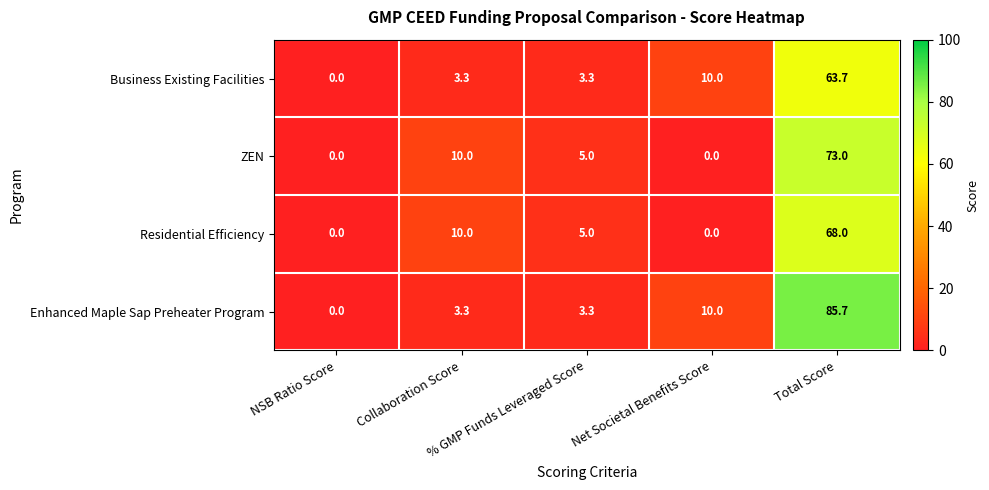

Which series has the widest spread of values?

Enhanced Maple Sap Preheater Program